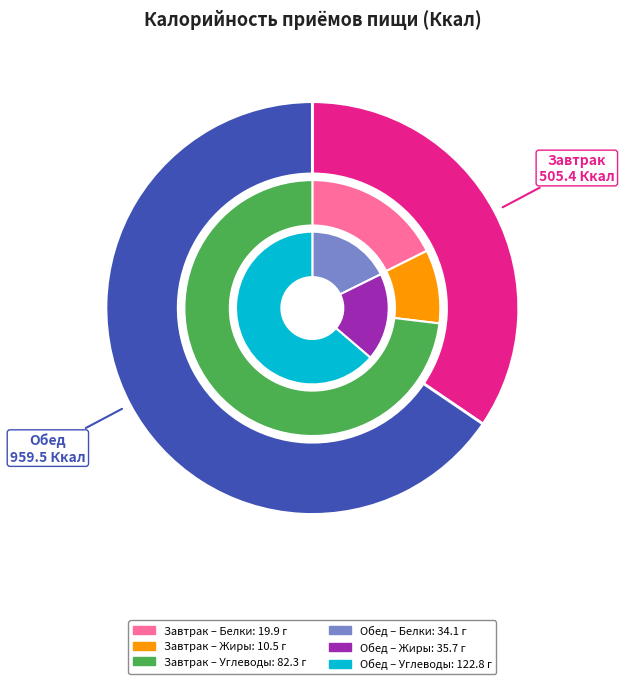

What is the change in value from Завтрак to Обед?

+454.1